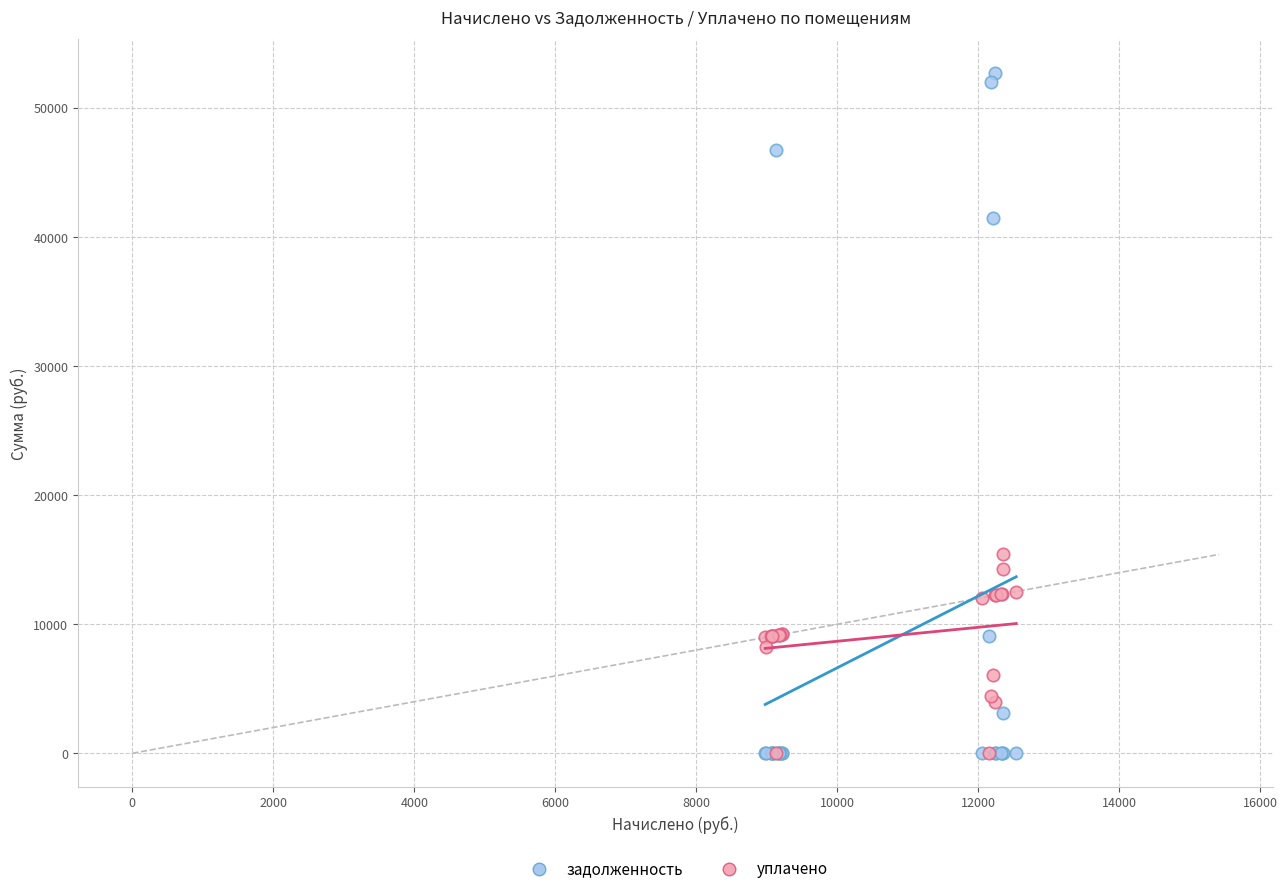

Which series contains the highest Y value?

задолженность